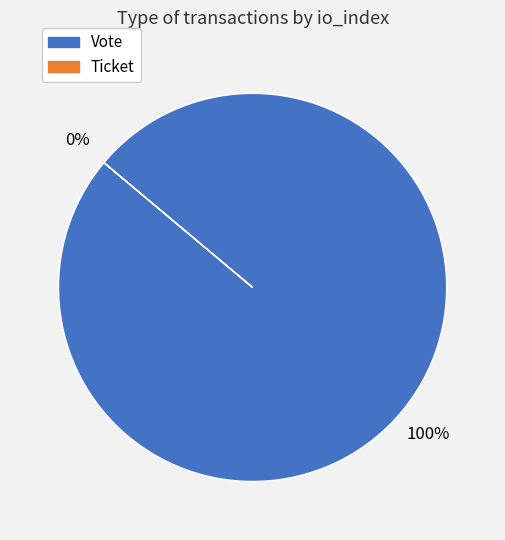

The Ticket slice represents 0% of the pie. True or false?

True